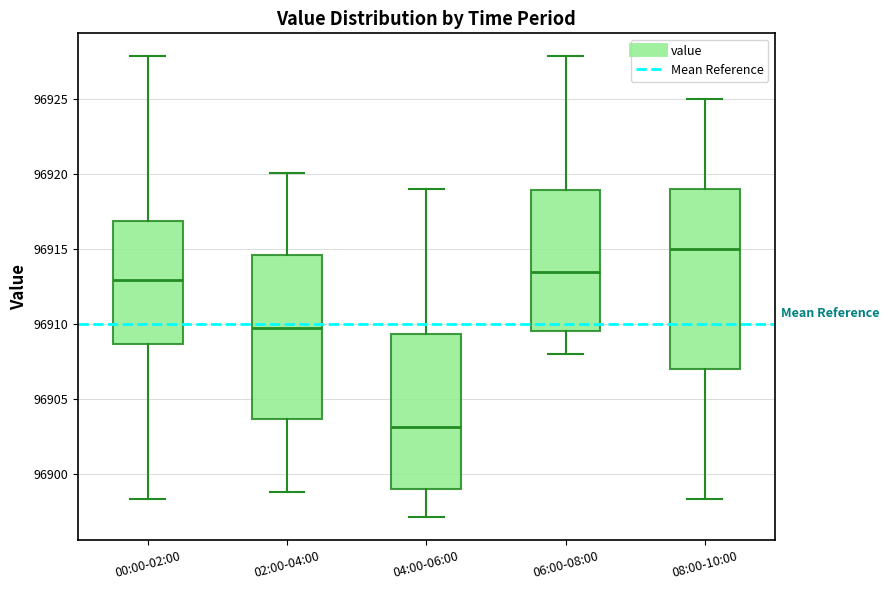

Where does the lower whisker of the box for 00:00-02:00 end on the y-axis? The values are not printed on the chart, so give them approximately, as read against the axis.

96898.5